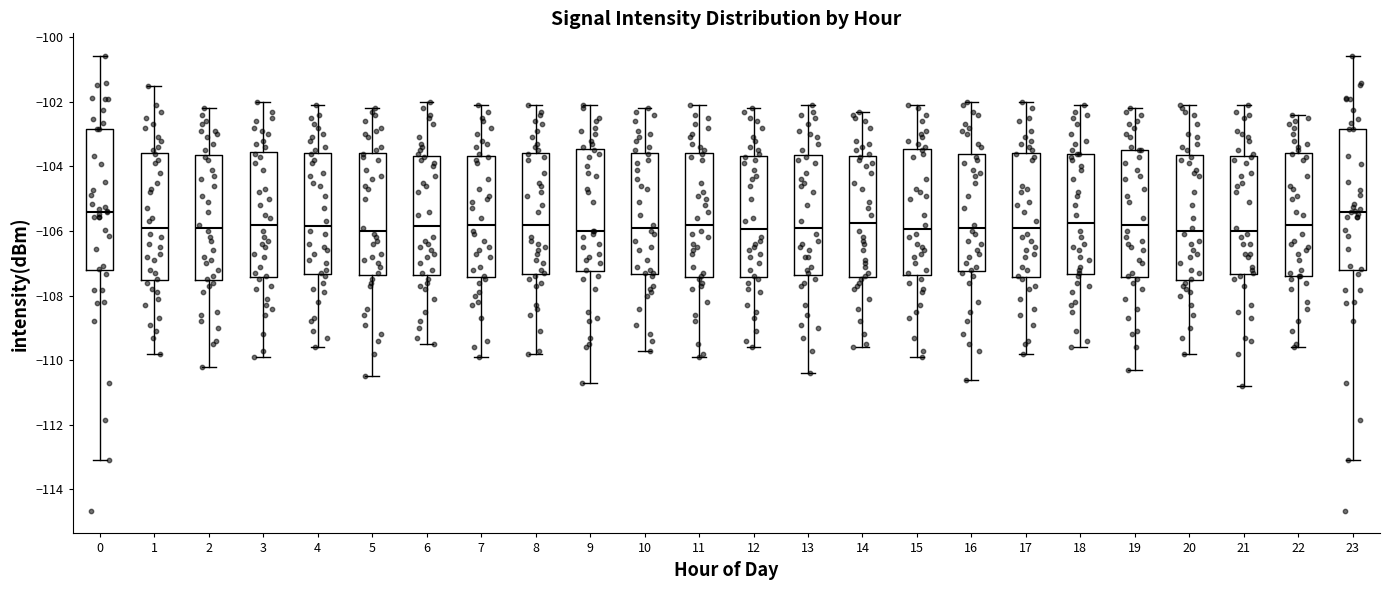

Where does the lower whisker of the box at x = 6 end on the y-axis? The values are not printed on the chart, so give them approximately, as read against the axis.

-109.4